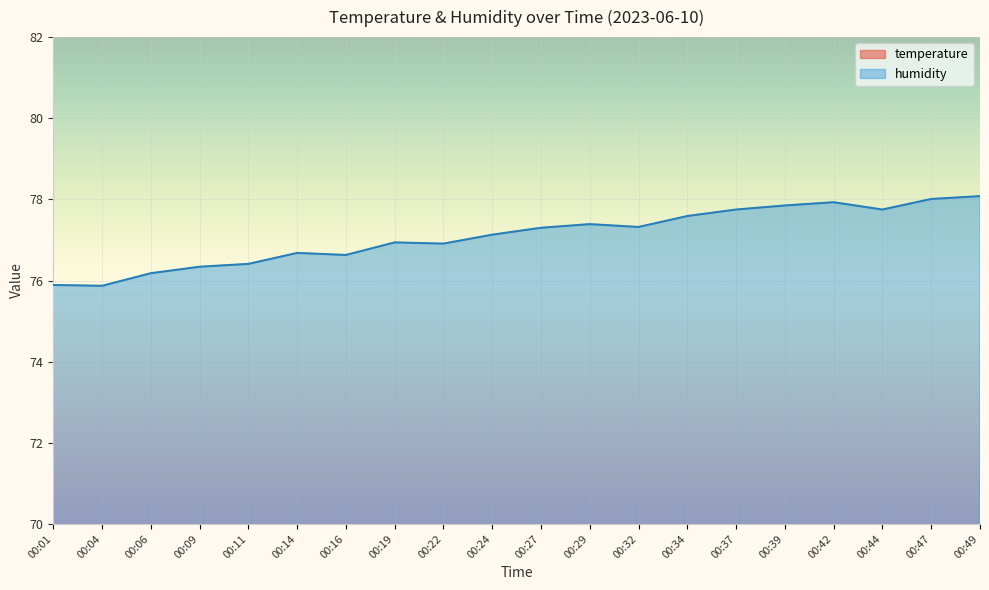

What is the maximum value for humidity?

78.1